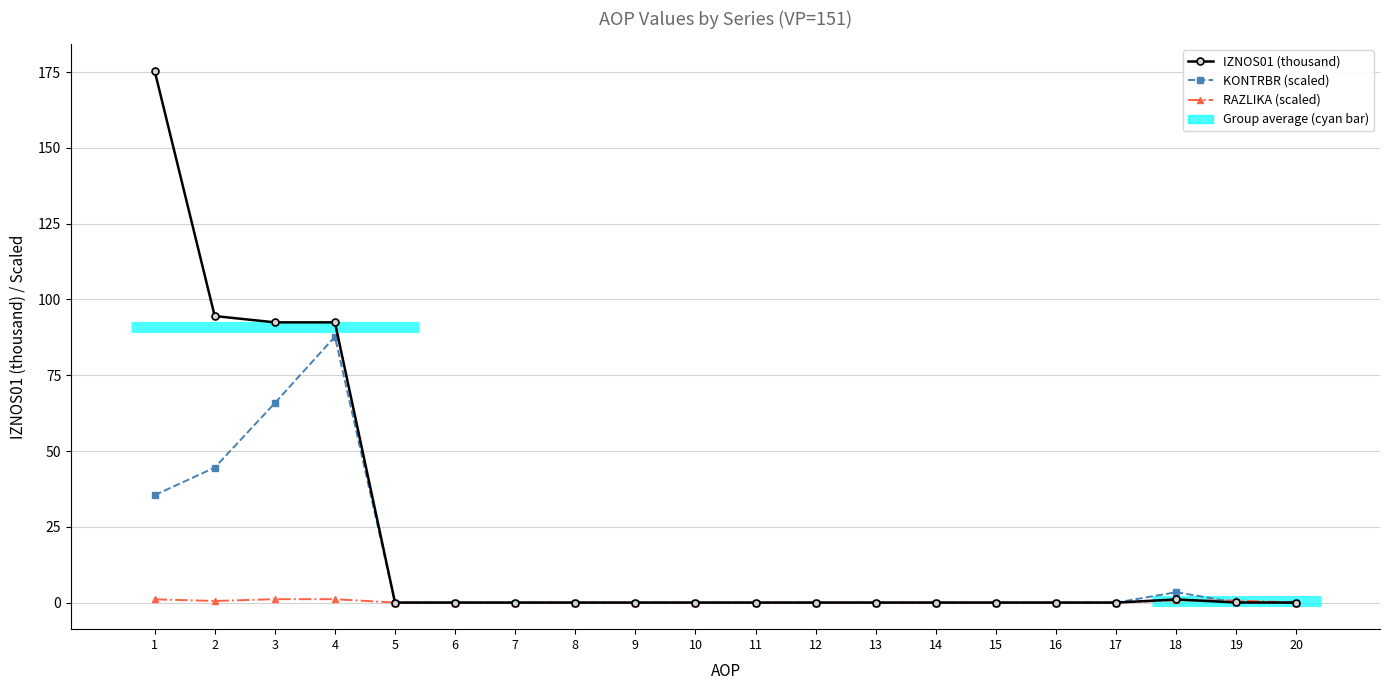

Between 9 and 10, which series saw the biggest shift?

IZNOS01 (thousand)